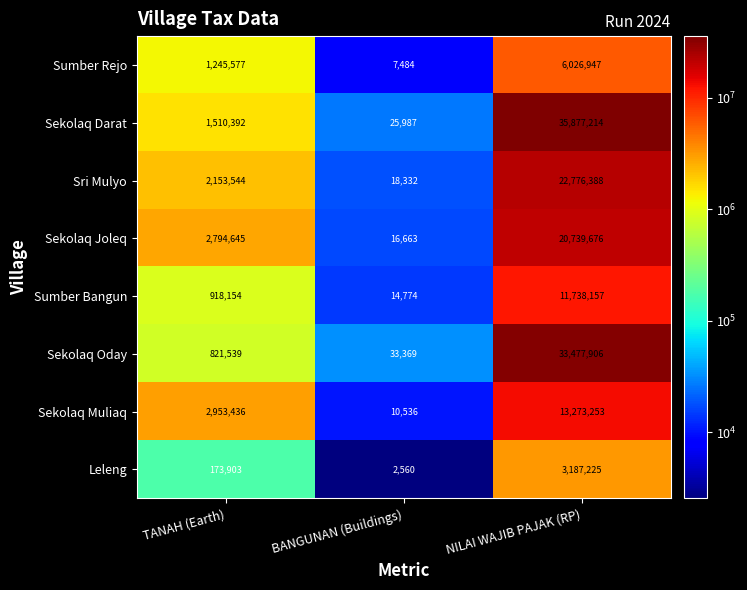

What is the total value across all series at BANGUNAN (Buildings)?

129705